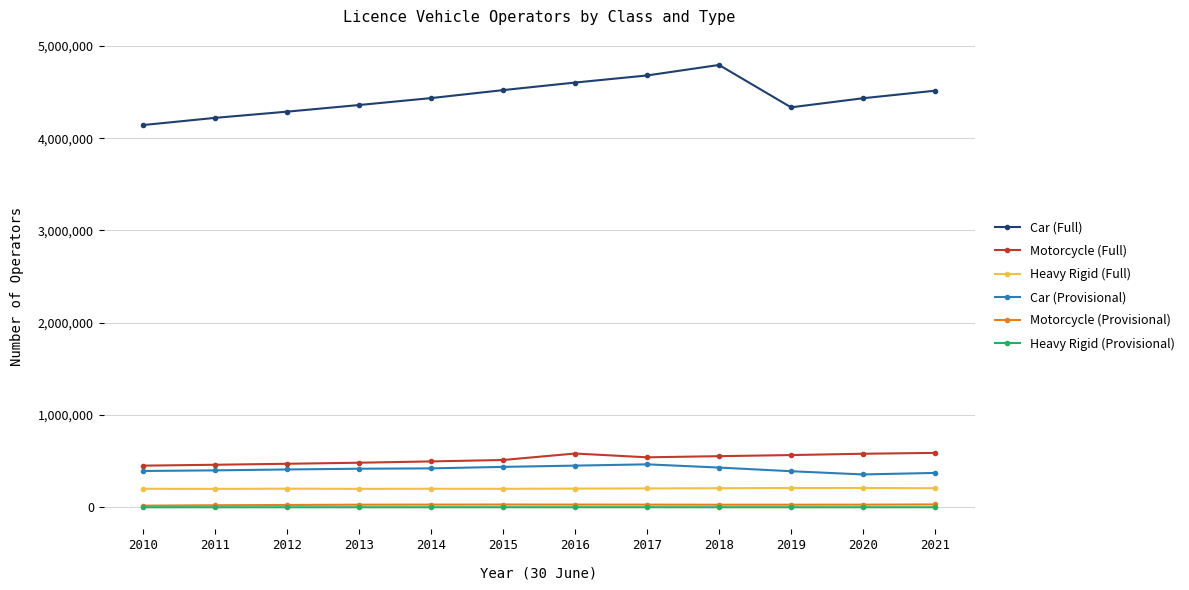

What is the difference between the Motorcycle (Full) values at 2013 and 2010?

31691